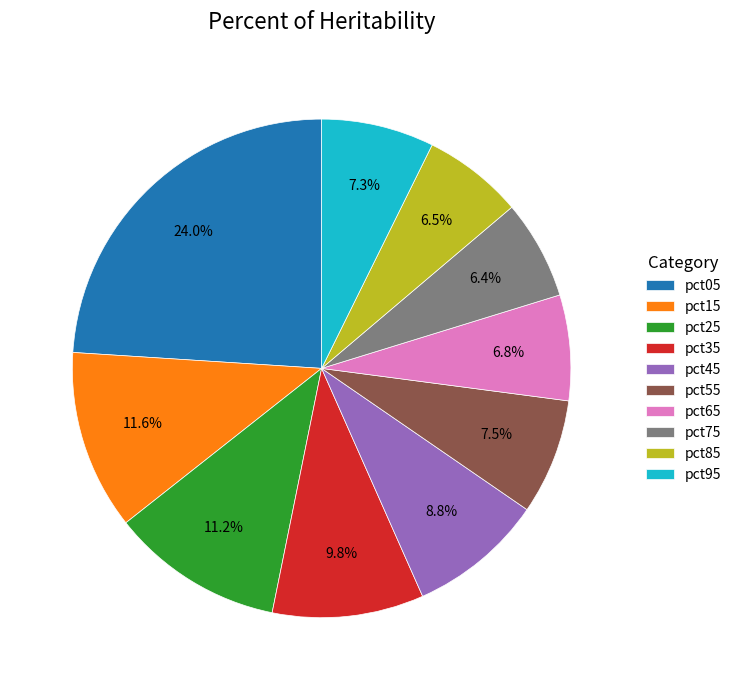

Does any single category account for the majority?

No